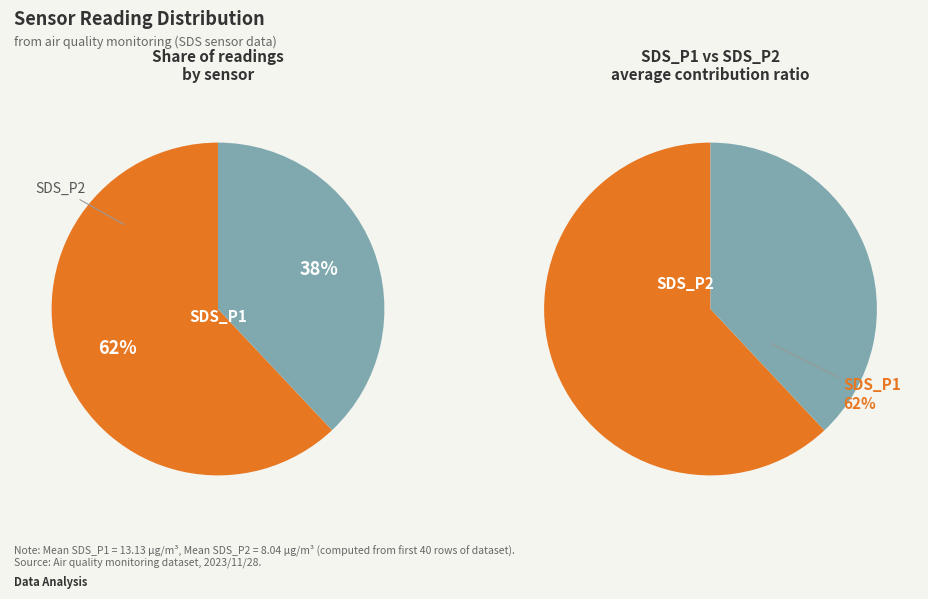

Which has a higher value, SDS_P2 or SDS_P1?

SDS_P1